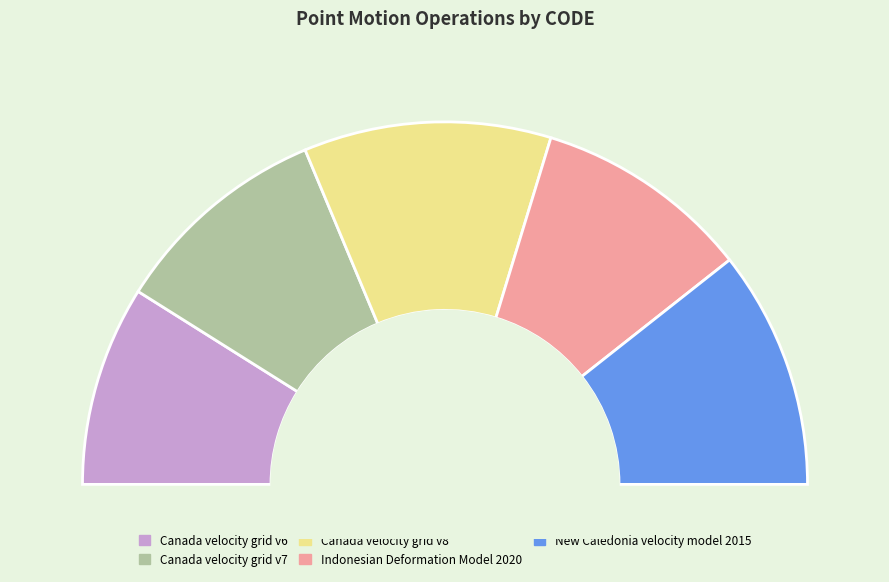

To the nearest percent, what percentage of the pie is Indonesian Deformation Model 2020?

19%